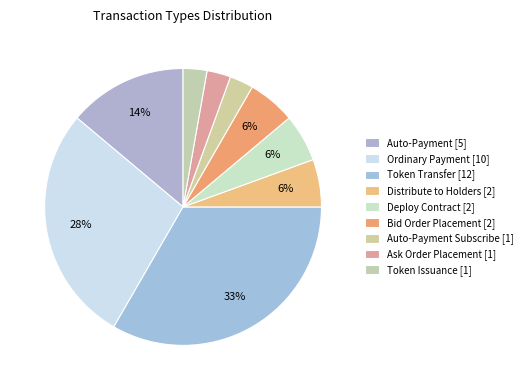

What is the smallest slice in the pie chart?

Auto-Payment Subscribe